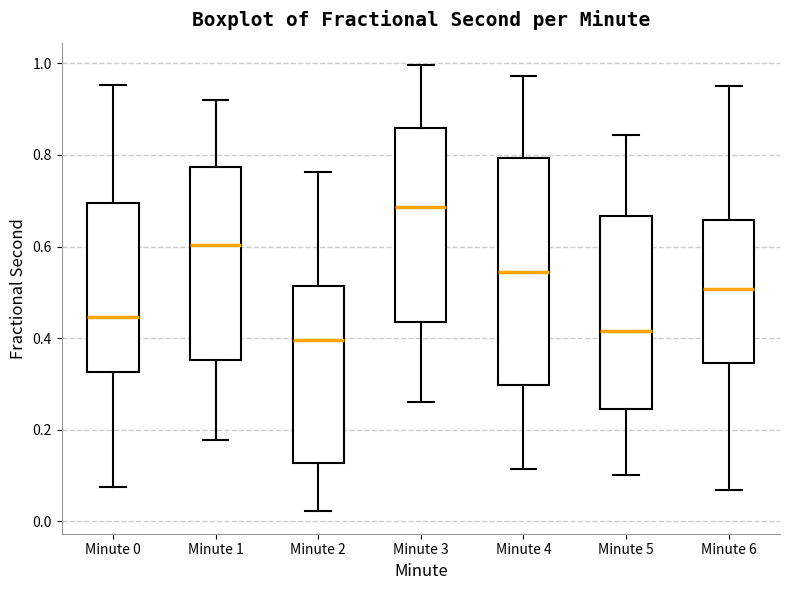

Where does the median line of the box for Minute 4 sit on the y-axis? The values are not printed on the chart, so give them approximately, as read against the axis.

0.54